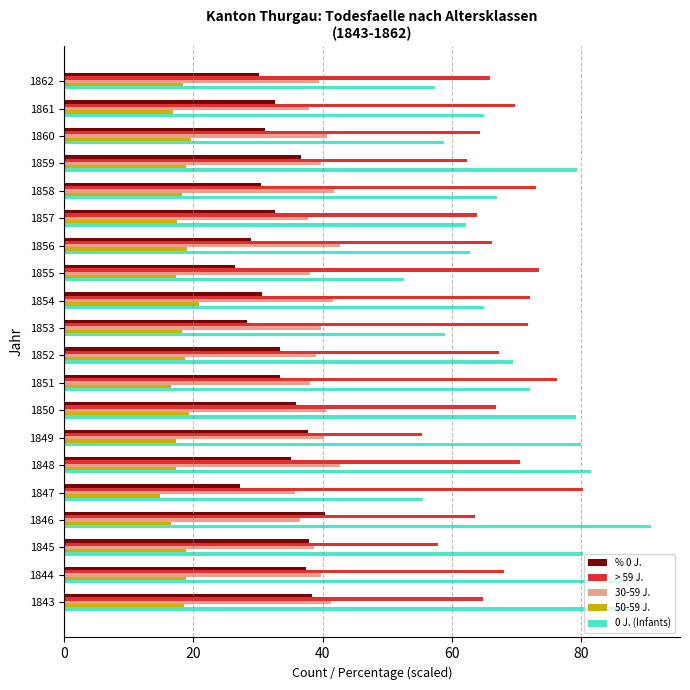

What is the difference between the second highest and minimum values in the > 59 J. series?

20.8